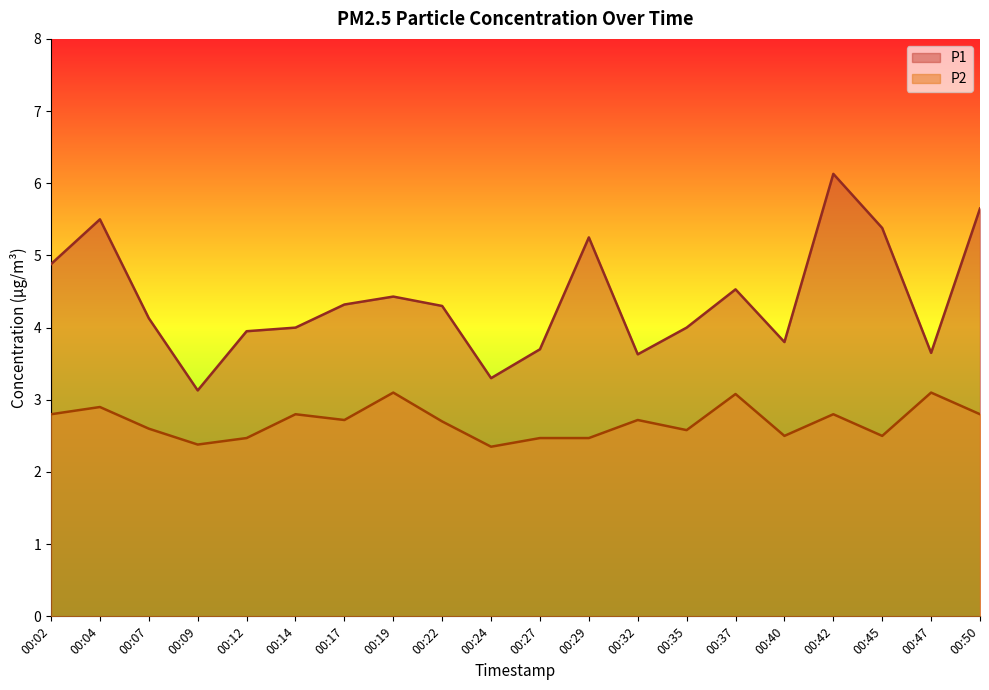

True or false: P2 and P1 cross at least once.

False